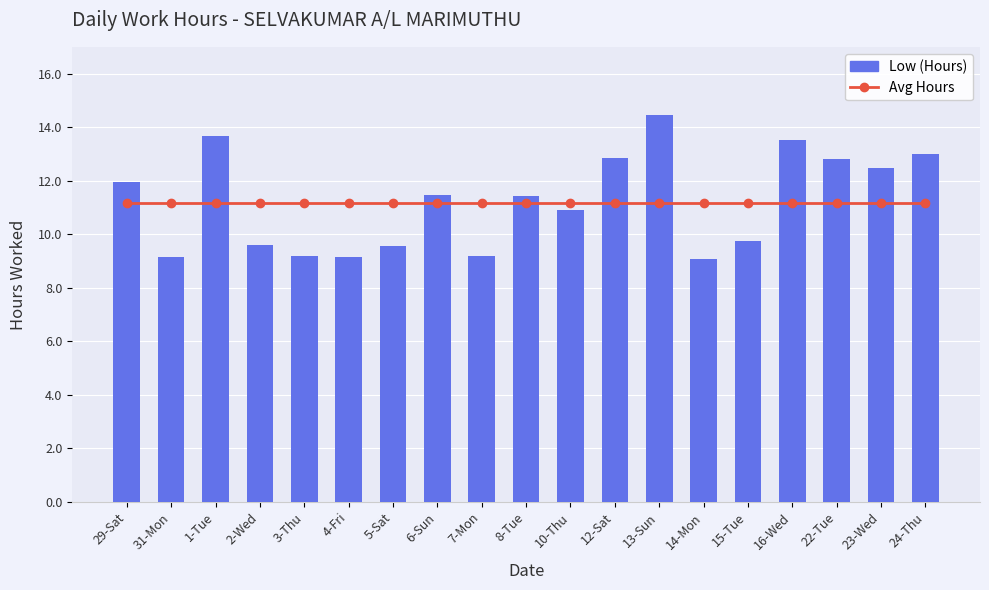

Which series has the widest spread of values?

Low (Hours)